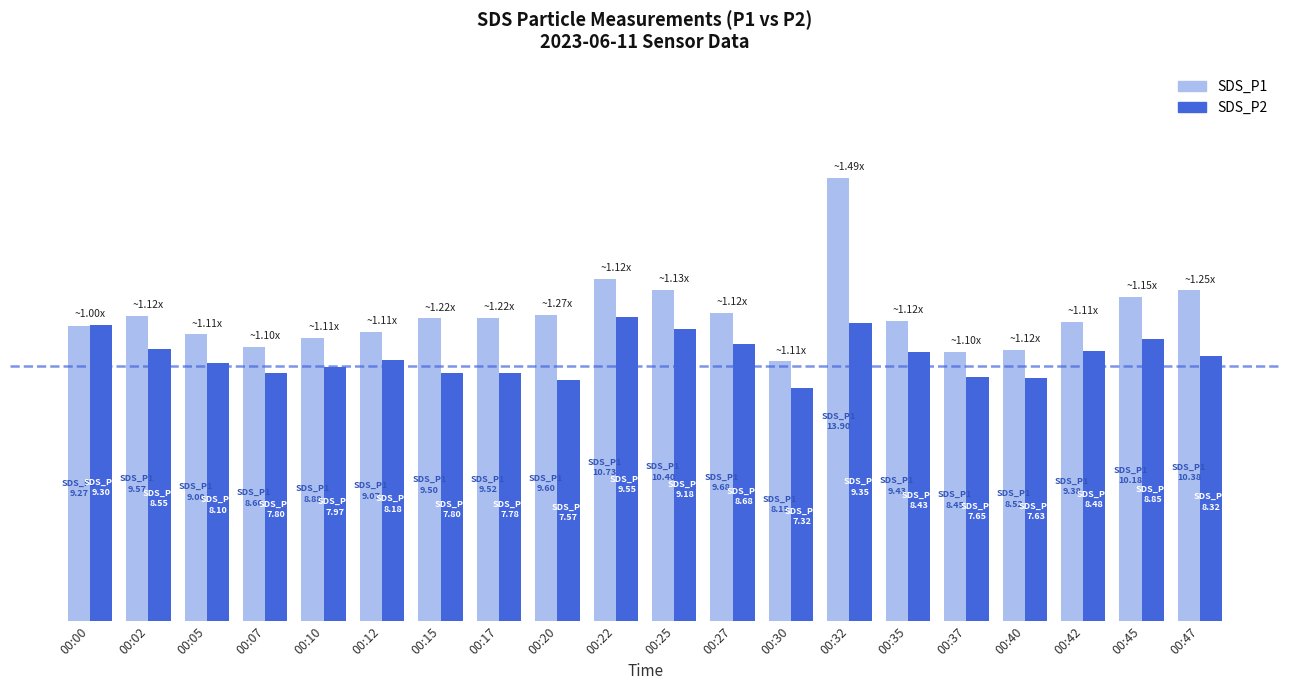

What are all the series names shown in the legend?

SDS_P1, SDS_P2